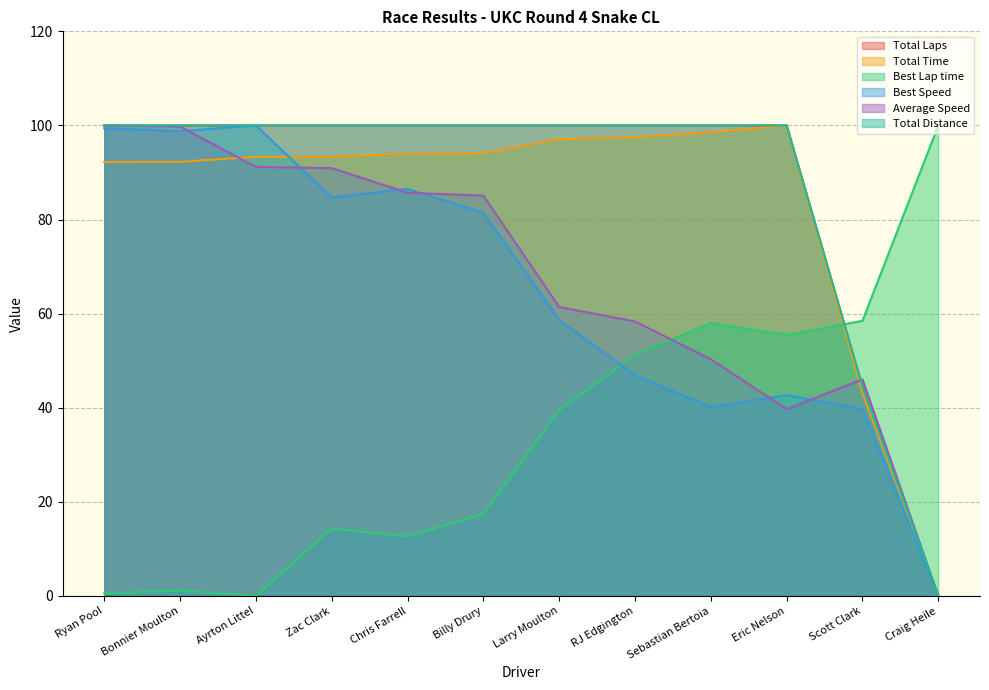

Which series has the largest total across all categories?

Total Laps